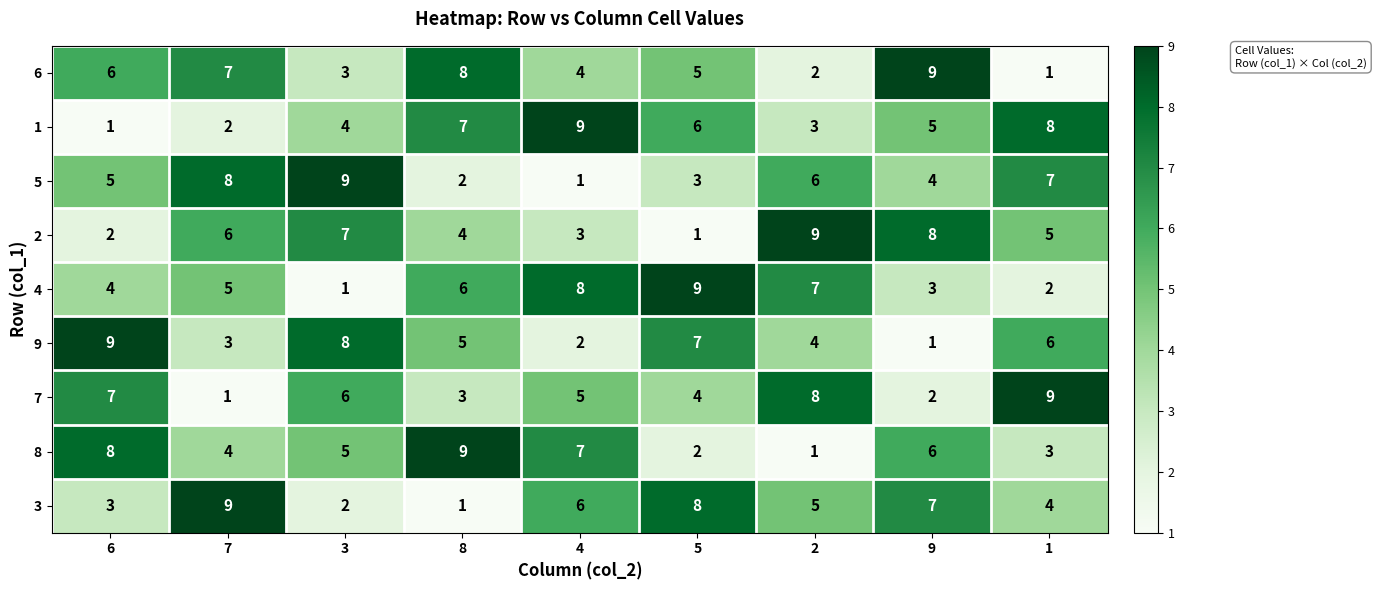

What is the sum of the 3 values at 7 and 3?

11